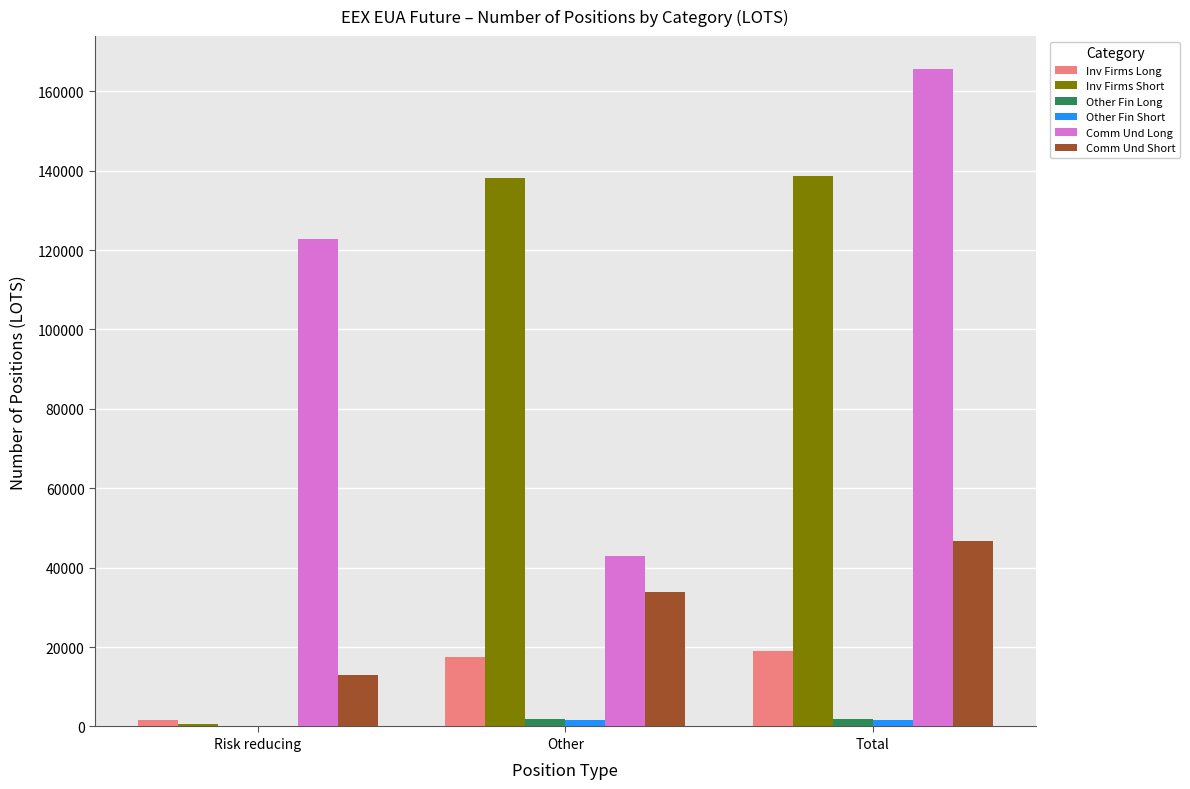

At which category is the sum across all series the highest?

Total